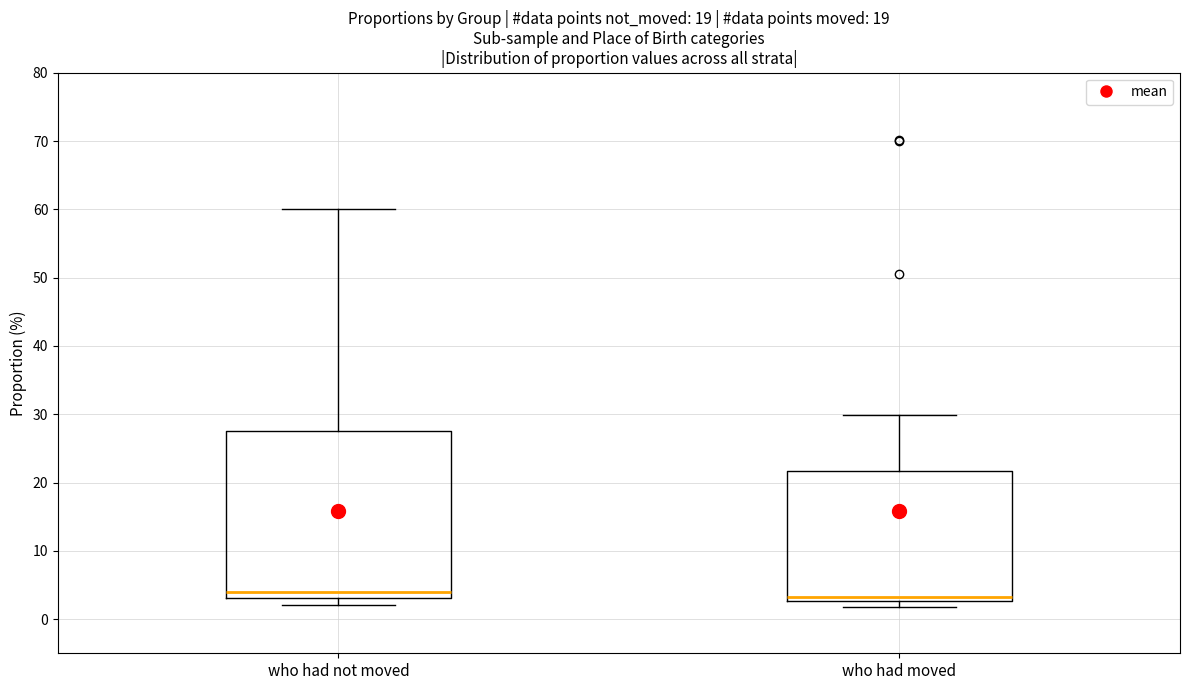

Where does the median line of the box for who had not moved sit on the y-axis? The values are not printed on the chart, so give them approximately, as read against the axis.

4